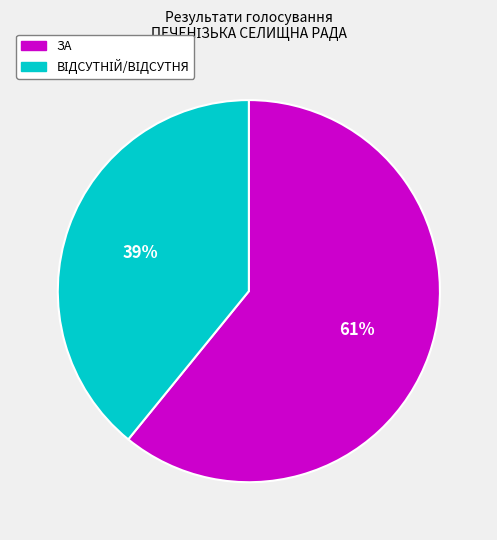

Which category has the biggest portion of the pie?

ЗА